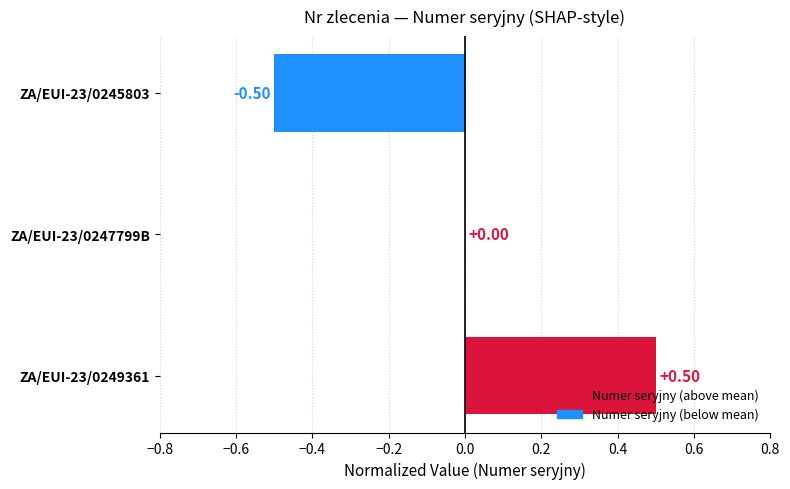

True or false: the data shows -0.5 at ZA/EUI-23/0247799B.

False